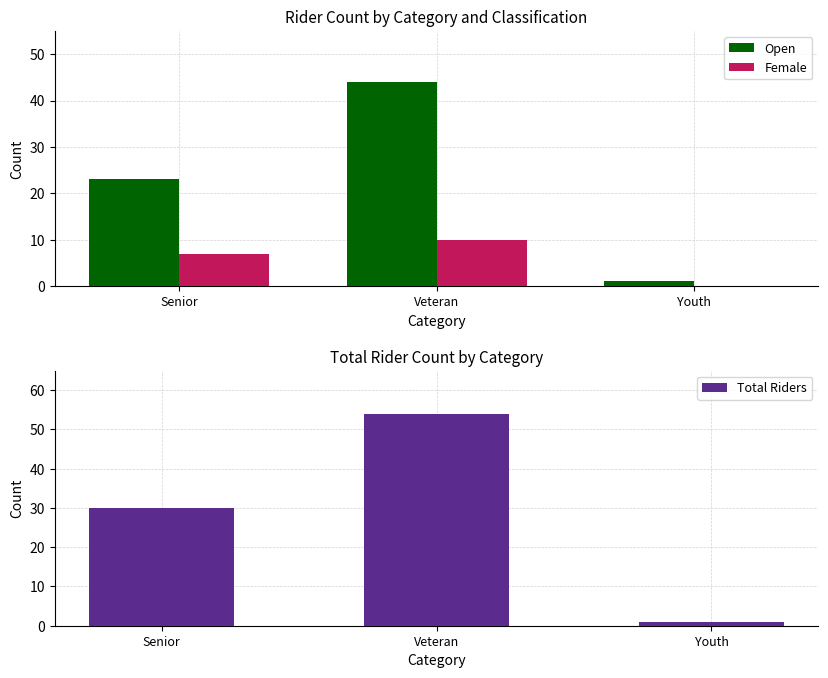

Which series changed the most between Veteran and Youth?

Total Riders